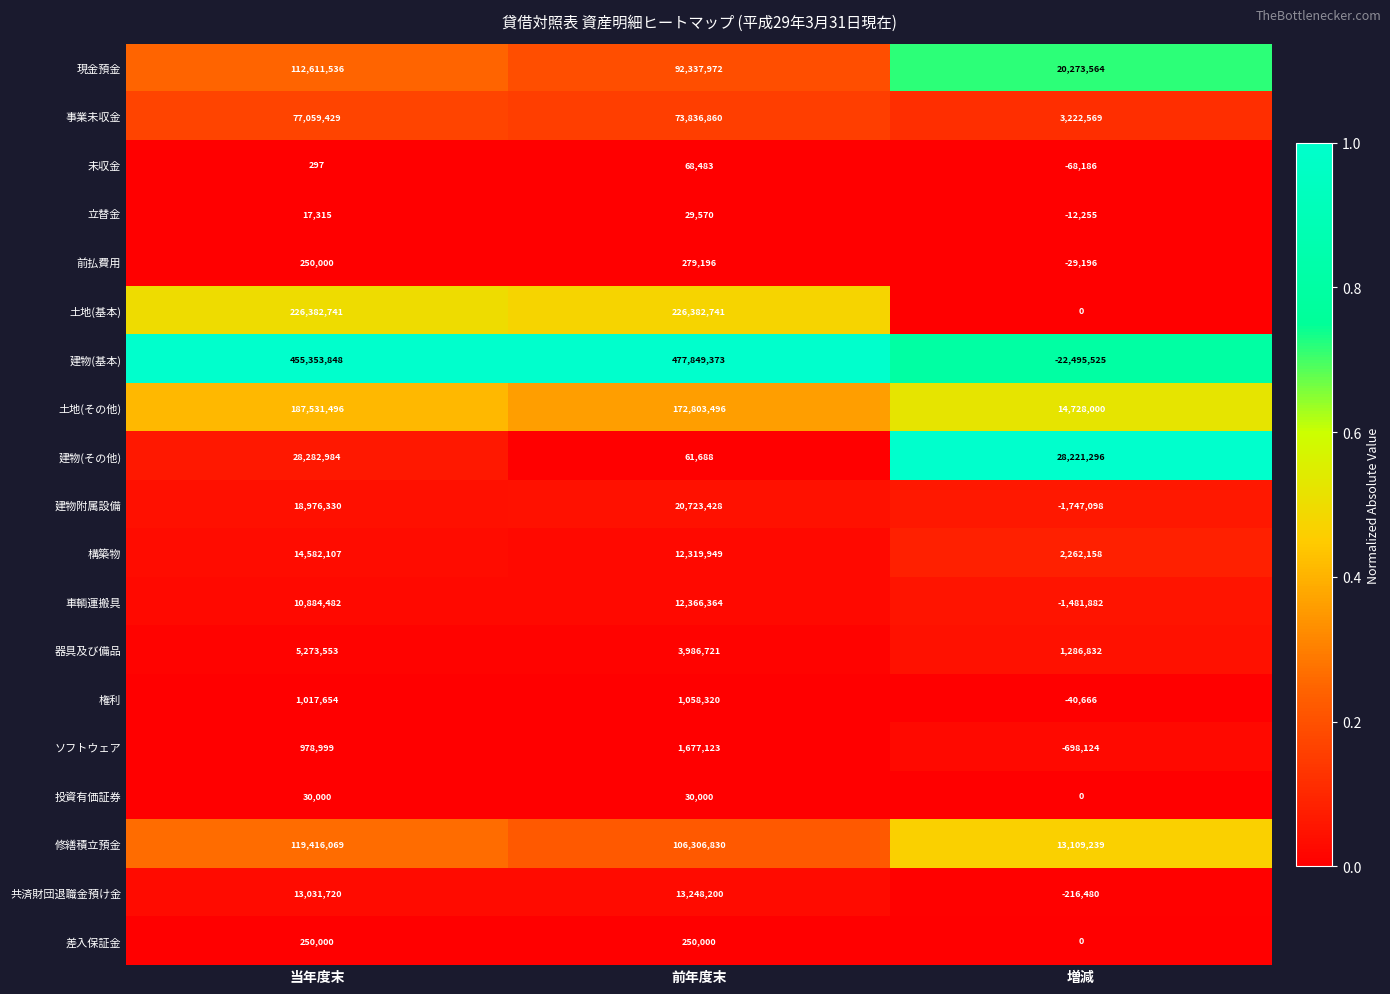

What is the spread (max minus min) of values at 増減?

50716821